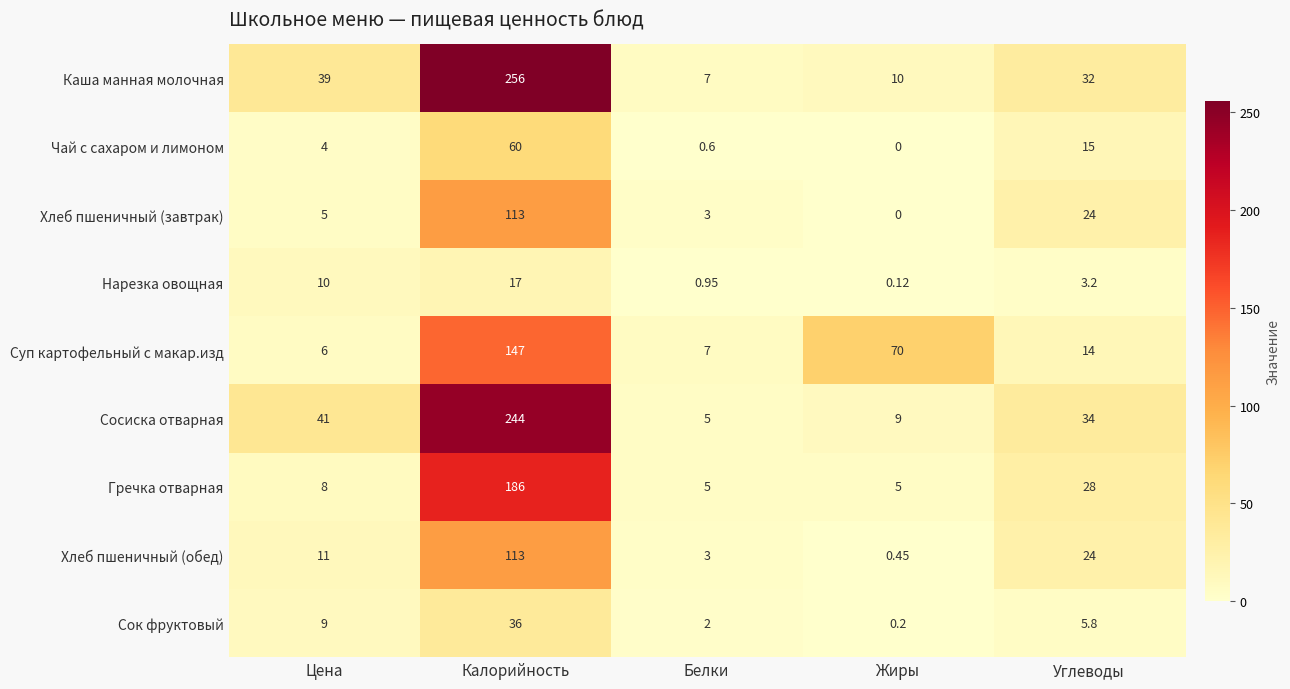

How many data points in Каша манная молочная are less than 32?

2